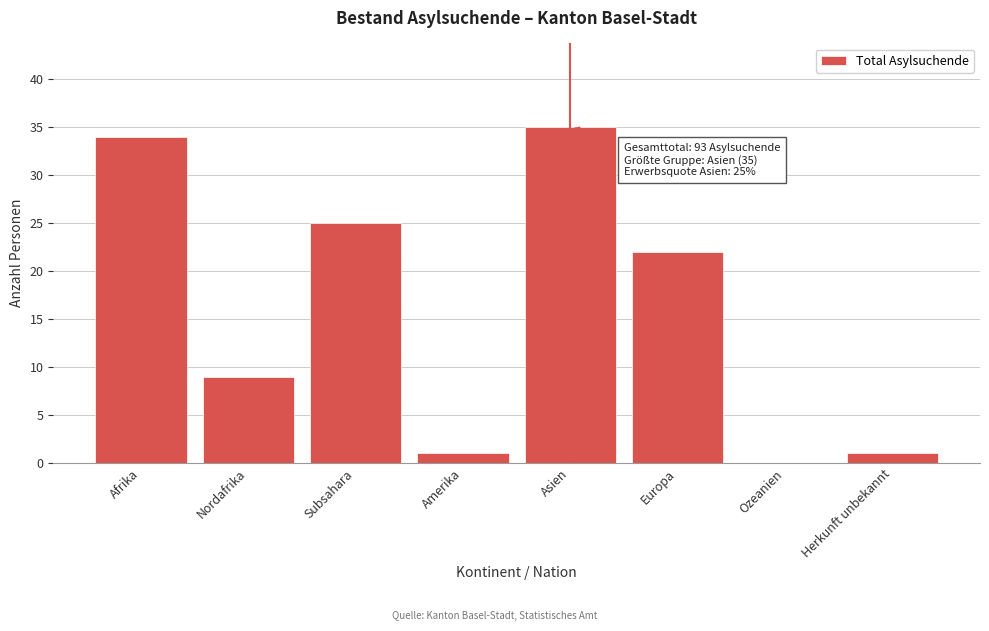

Reading left to right, list all the values displayed in this chart.

Afrika=34	Nordafrika=9	Subsahara=25	Amerika=1	Asien=35	Europa=22	Ozeanien=0	Herkunft unbekannt=1